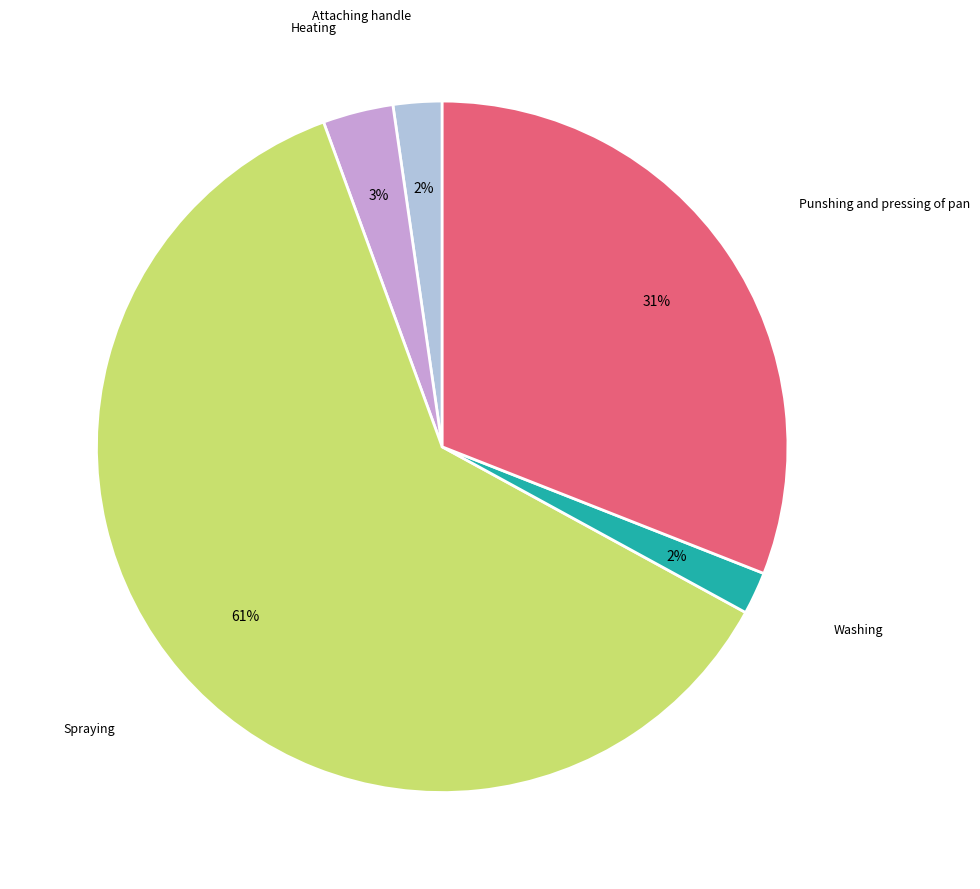

Is there a majority slice in this chart?

Yes